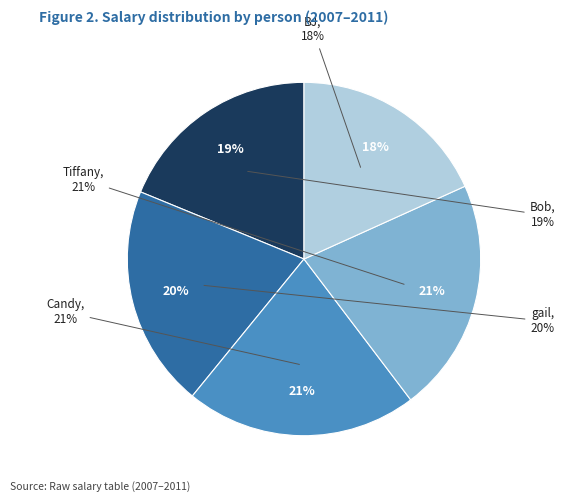

Is there any slice that represents more than half of the pie?

No